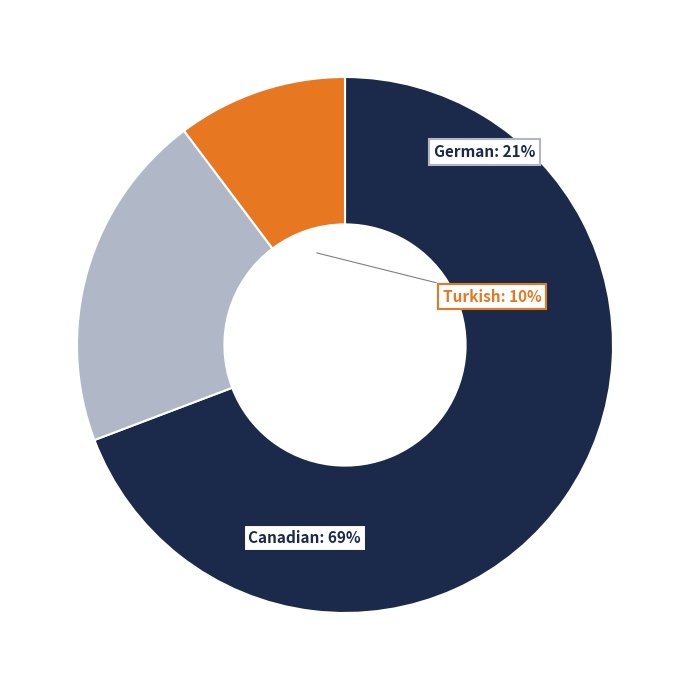

Does any single category account for the majority?

Yes